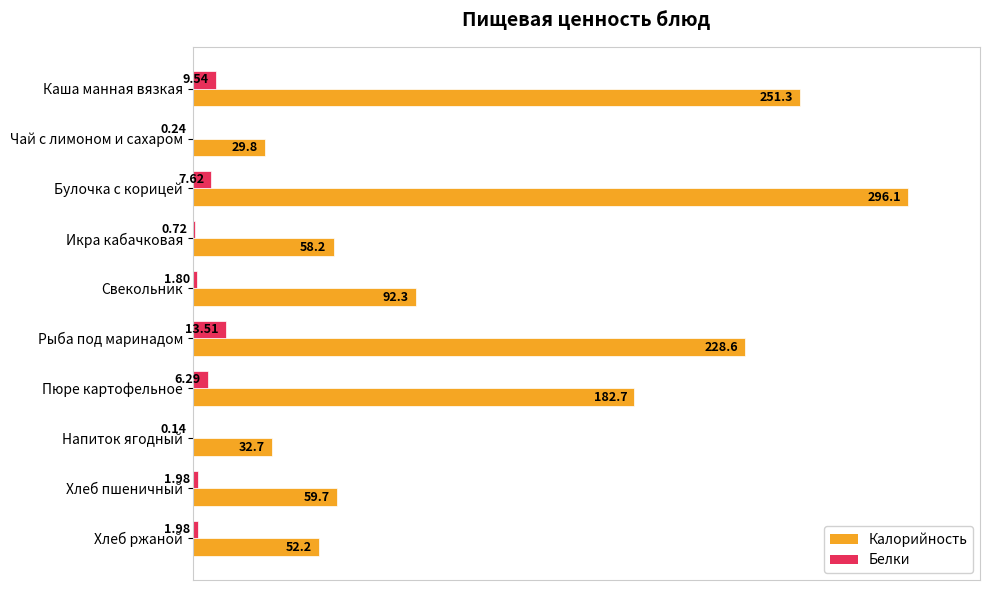

What are all the series names shown in the legend?

Калорийность, Белки